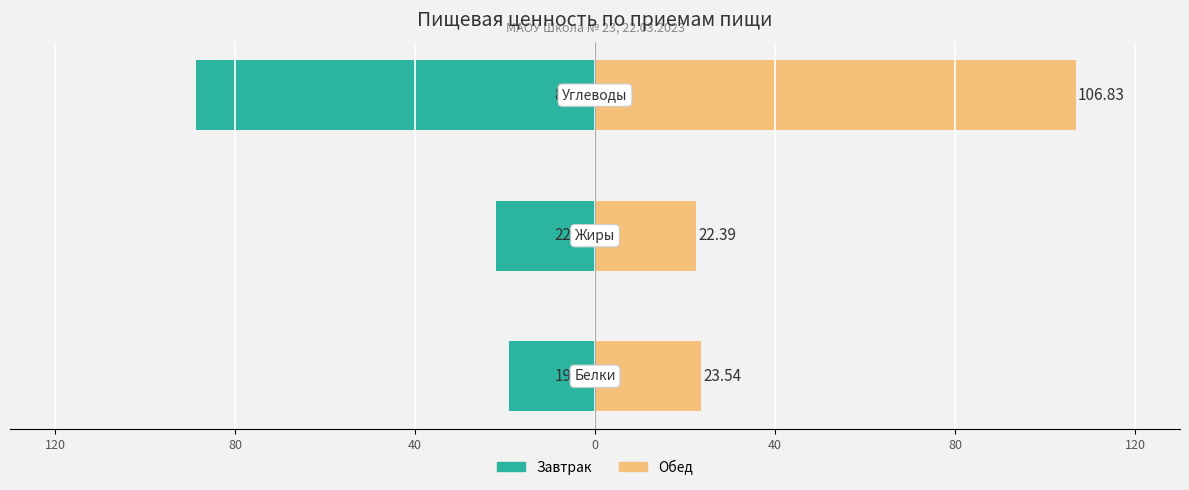

Is it true that Обед equals 106.8 at 40?

True